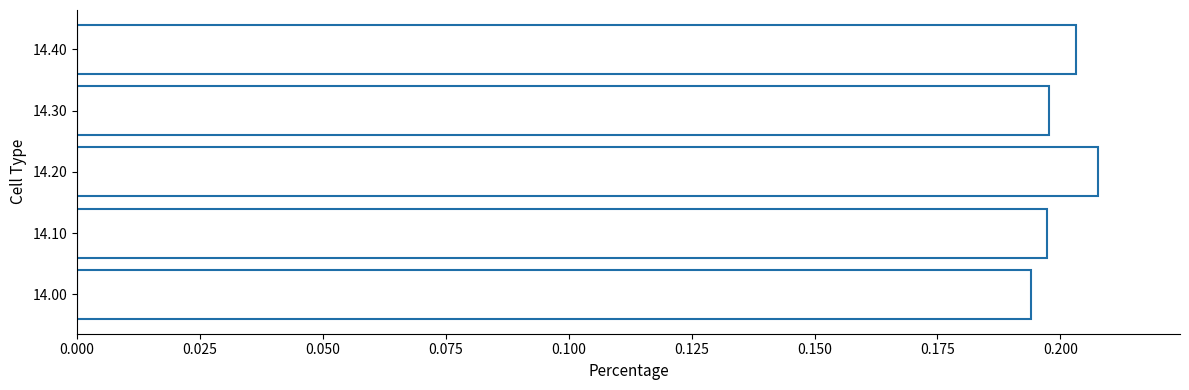

Which category has the highest value across all series?

14.20